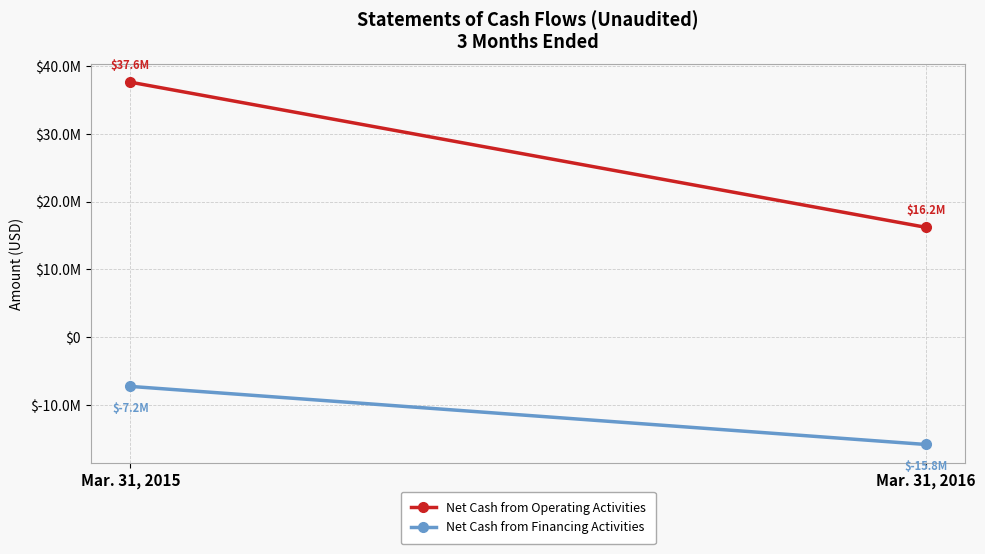

How many data points in Net Cash from Operating Activities are less than 37578232?

1